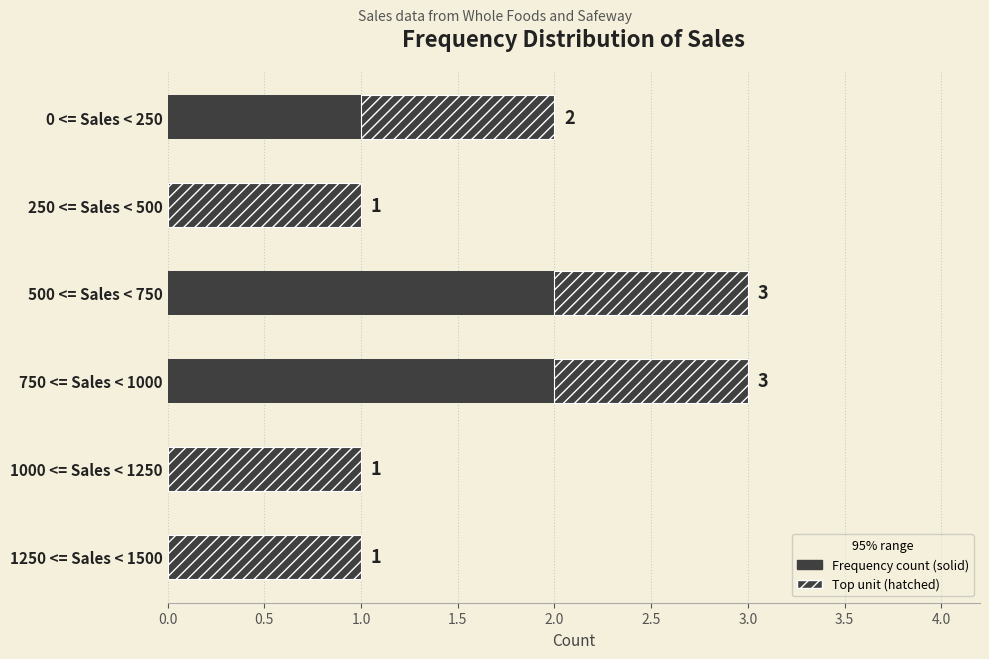

Is it true that the value at 0 <= Sales < 250 is 1?

True